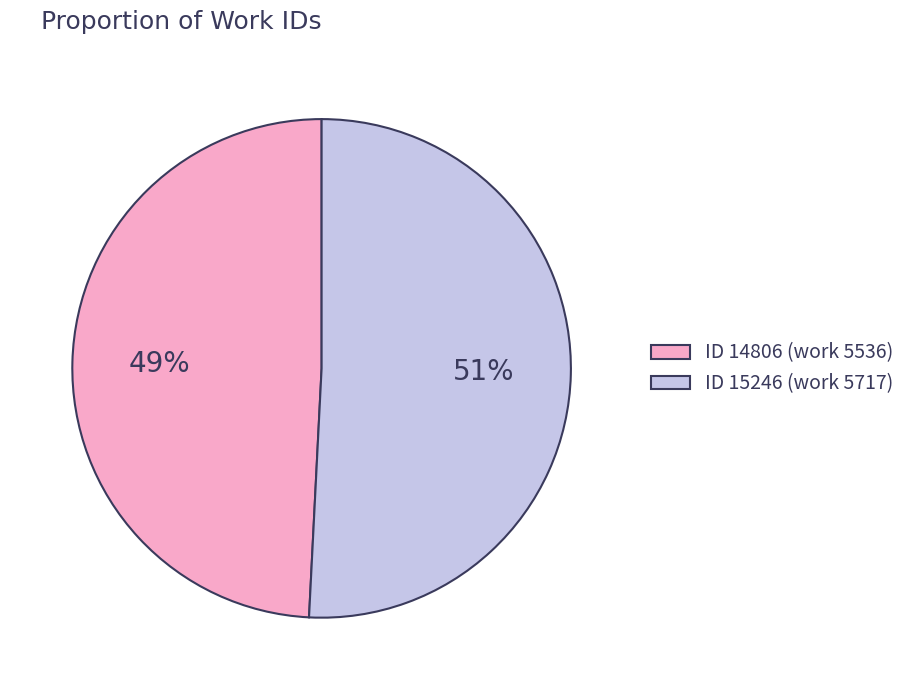

To the nearest percent, what is the average slice percentage?

50%